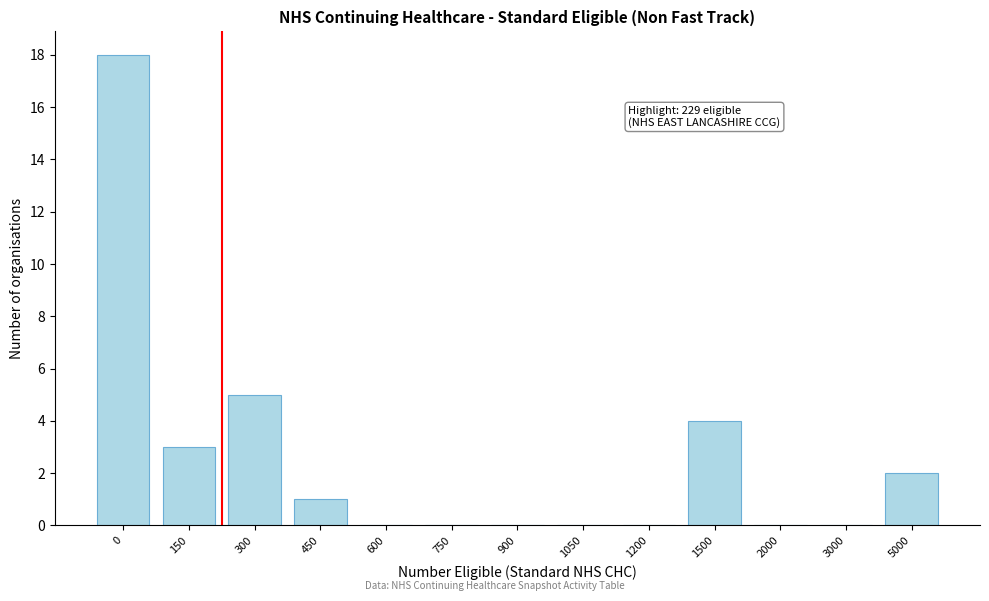

Reading left to right, transcribe all the data shown in this chart.

0=18	150=3	300=5	450=1	600=0	750=0	900=0	1050=0	1200=0	1500=4	2000=0	3000=0	5000=2